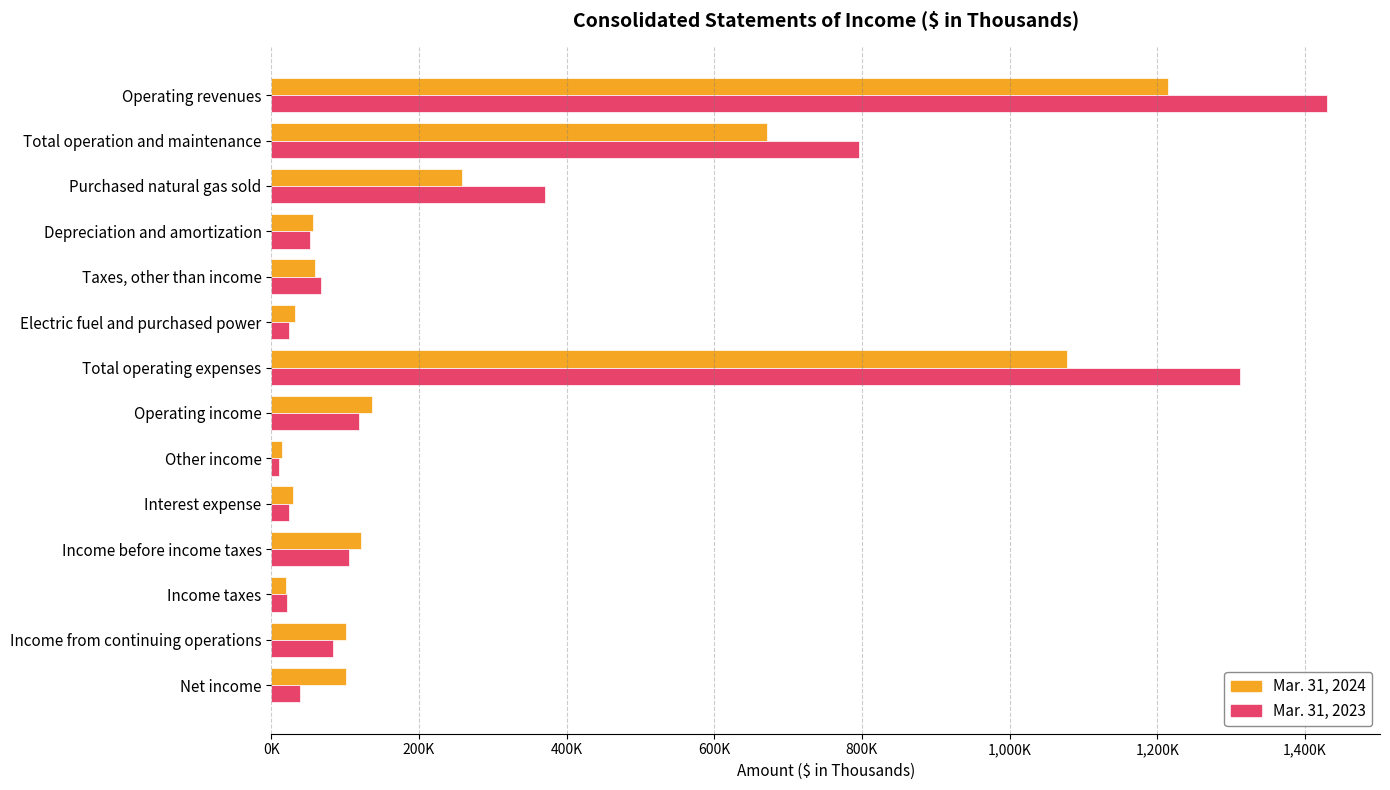

At which category is the sum across all series the highest?

Operating revenues